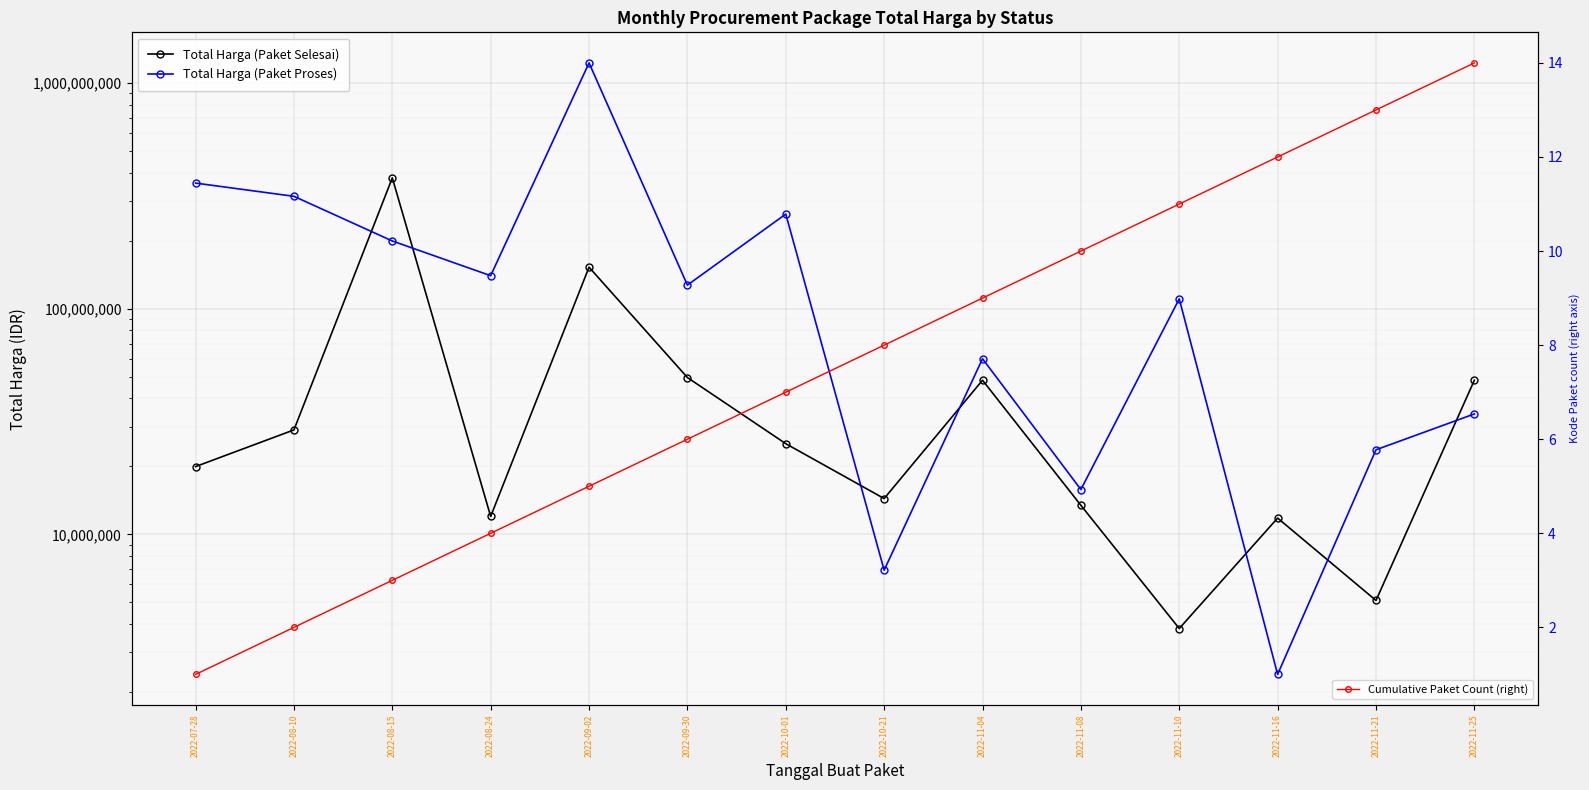

At which category is the sum across all series the highest?

2022-09-02